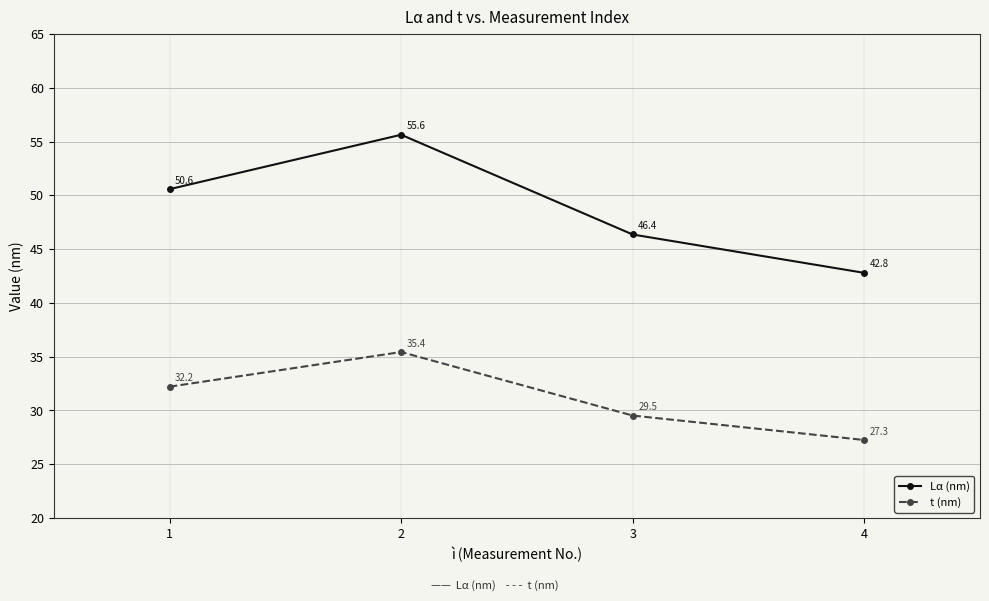

At how many categories does at least one series exceed 29?

4